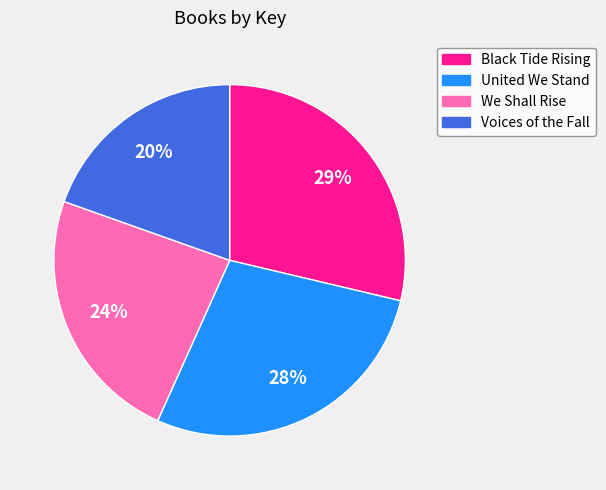

Between We Shall Rise and Black Tide Rising, which is larger?

Black Tide Rising